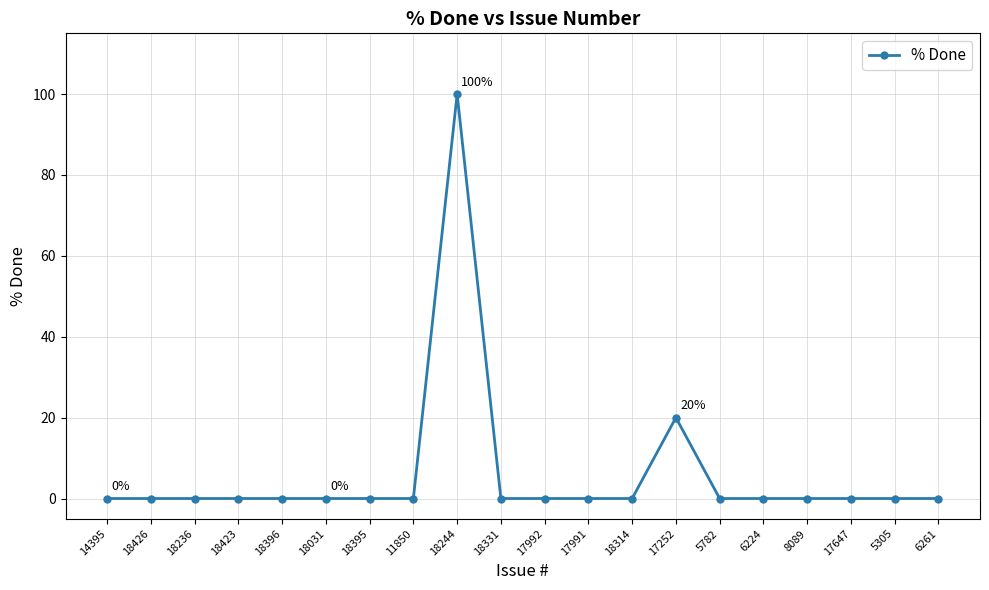

What is the label of the 18th point from the left?

17647